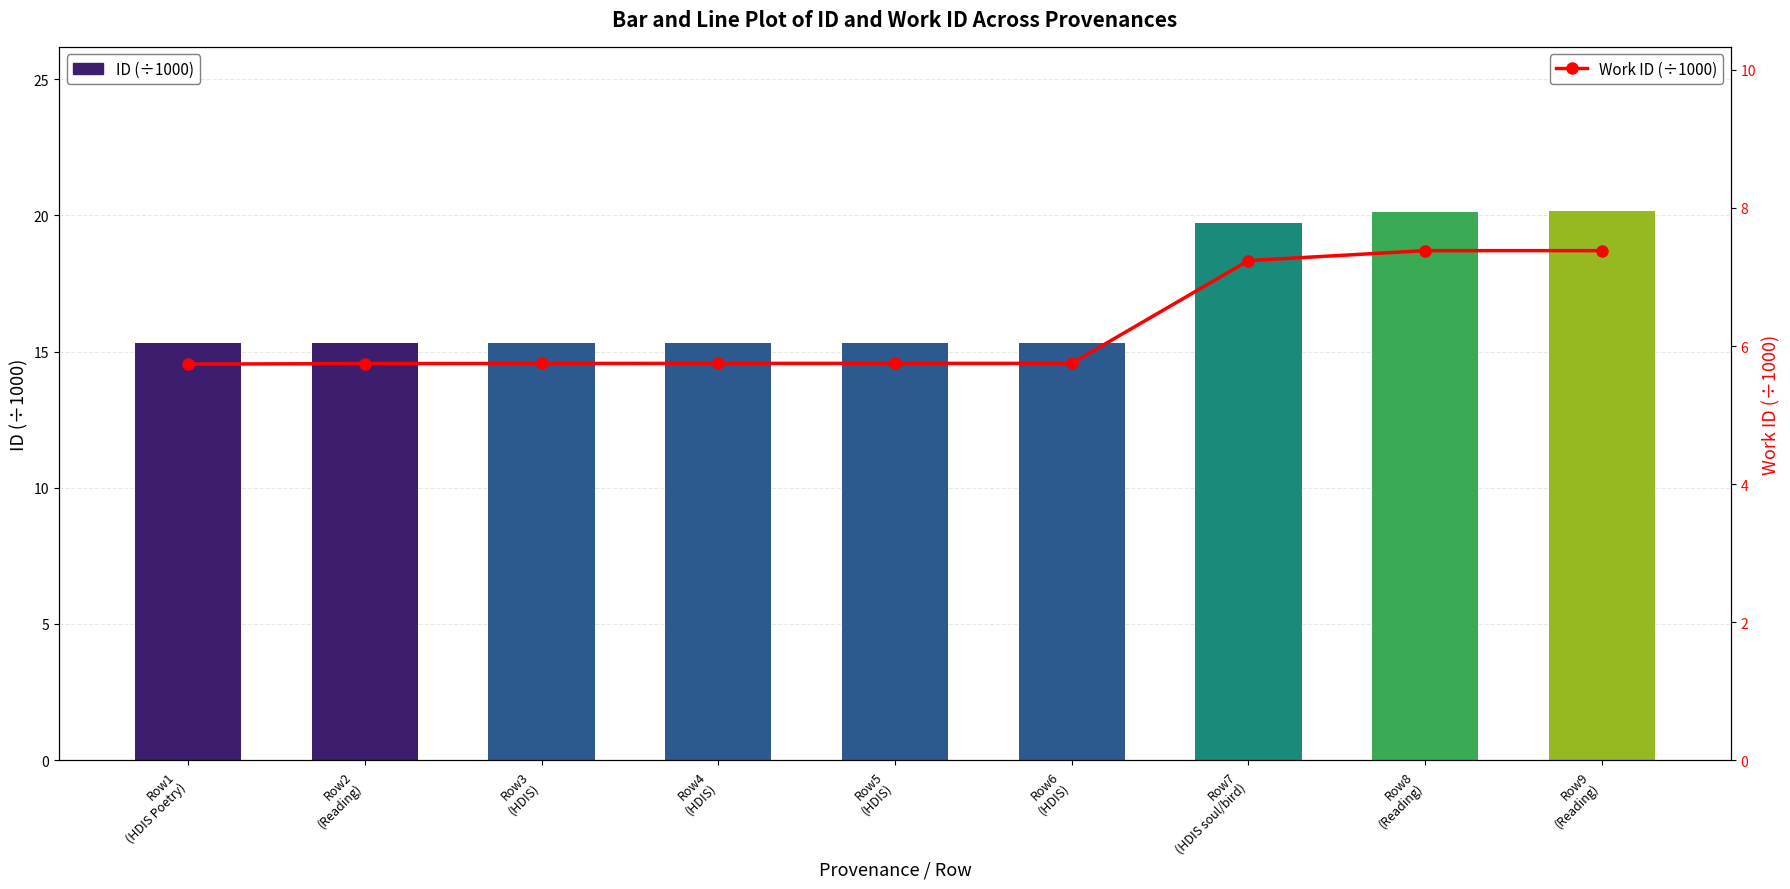

What is the highest value of the ID (÷1000) series?

20.1